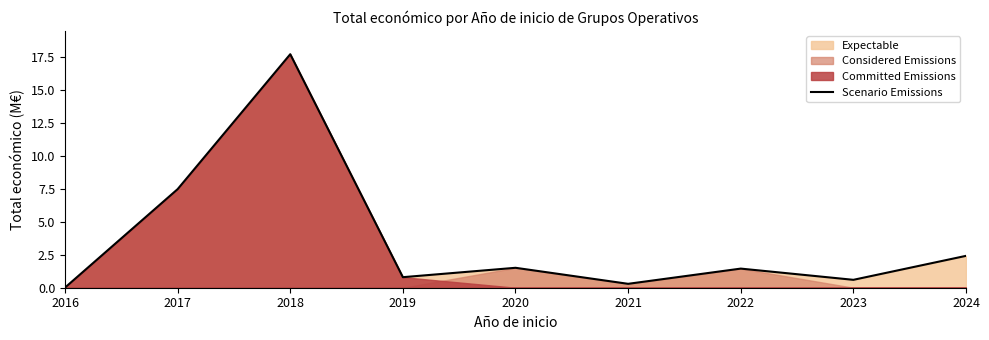

At which category does the chart reach its peak across all series?

2018